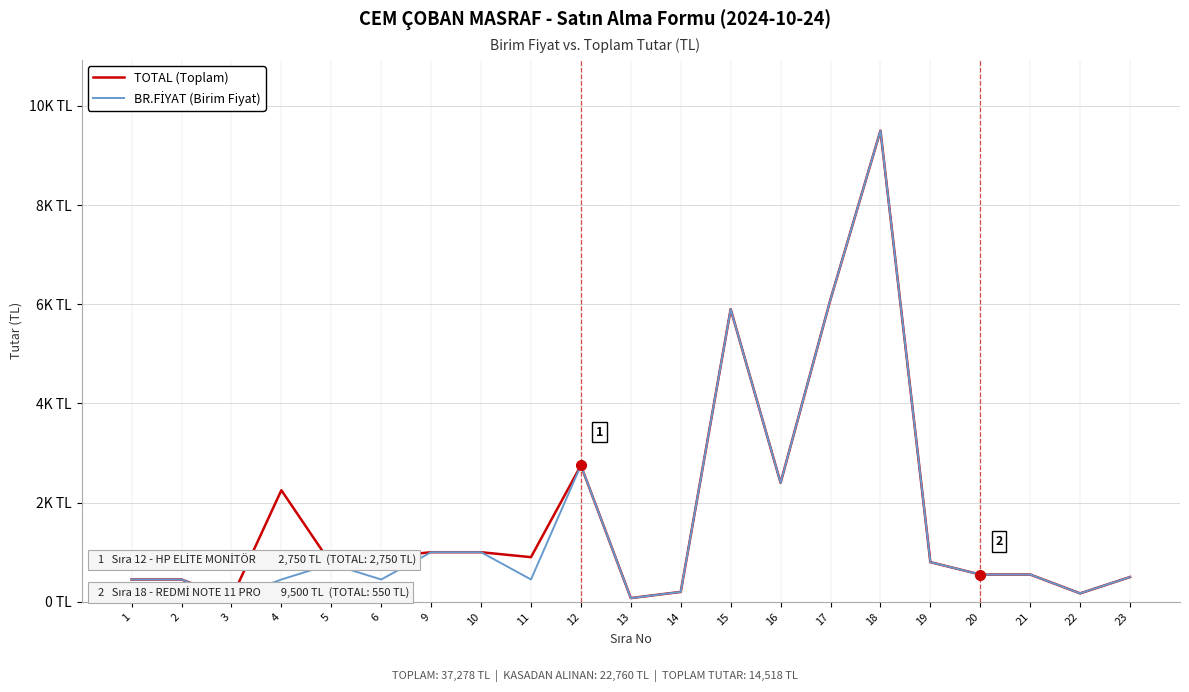

Is the value of TOTAL (Toplam) at 20 greater than the value of BR.FİYAT (Birim Fiyat) at 23?

Yes